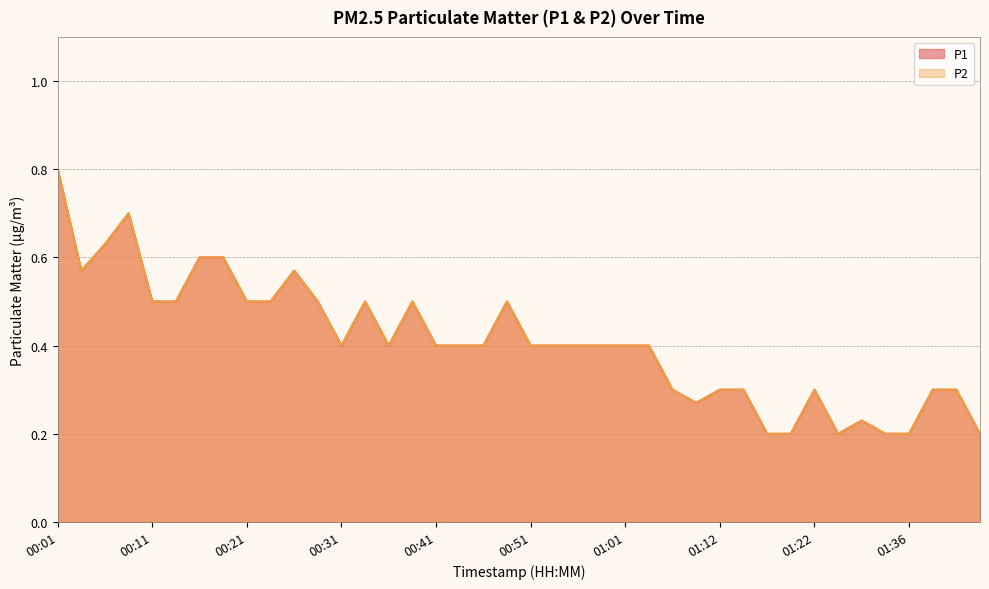

Reading left to right, transcribe all the data shown in this chart.

P1: 0.8	0.6	0.6	0.7	0.5	0.5	0.6	0.6	0.5	0.5	0.6	0.5	0.4	0.5	0.4	0.5	0.4	0.4	0.4	0.5	0.4	0.4	0.4	0.4	0.4	0.4	0.3	0.3	0.3	0.3	0.2	0.2	0.3	0.2	0.2	0.2	0.2	0.3	0.3	0.2
P2: 0.8	0.6	0.6	0.7	0.5	0.5	0.6	0.6	0.5	0.5	0.6	0.5	0.4	0.5	0.4	0.5	0.4	0.4	0.4	0.5	0.4	0.4	0.4	0.4	0.4	0.4	0.3	0.3	0.3	0.3	0.2	0.2	0.3	0.2	0.2	0.2	0.2	0.3	0.3	0.2